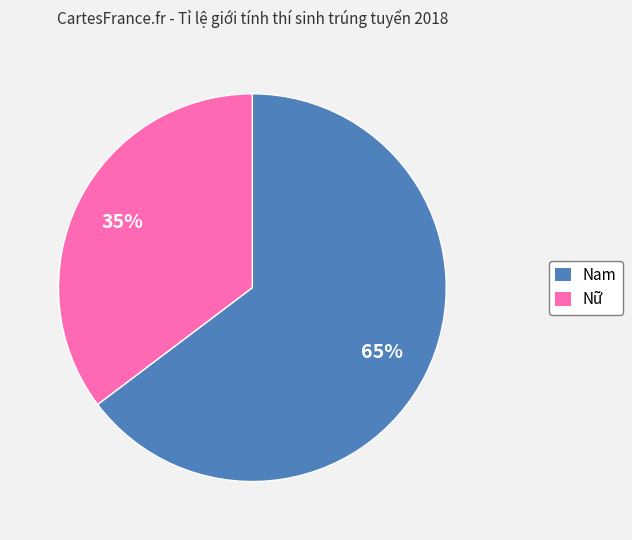

Rank the categories by value from highest to lowest.

Nam, Nữ